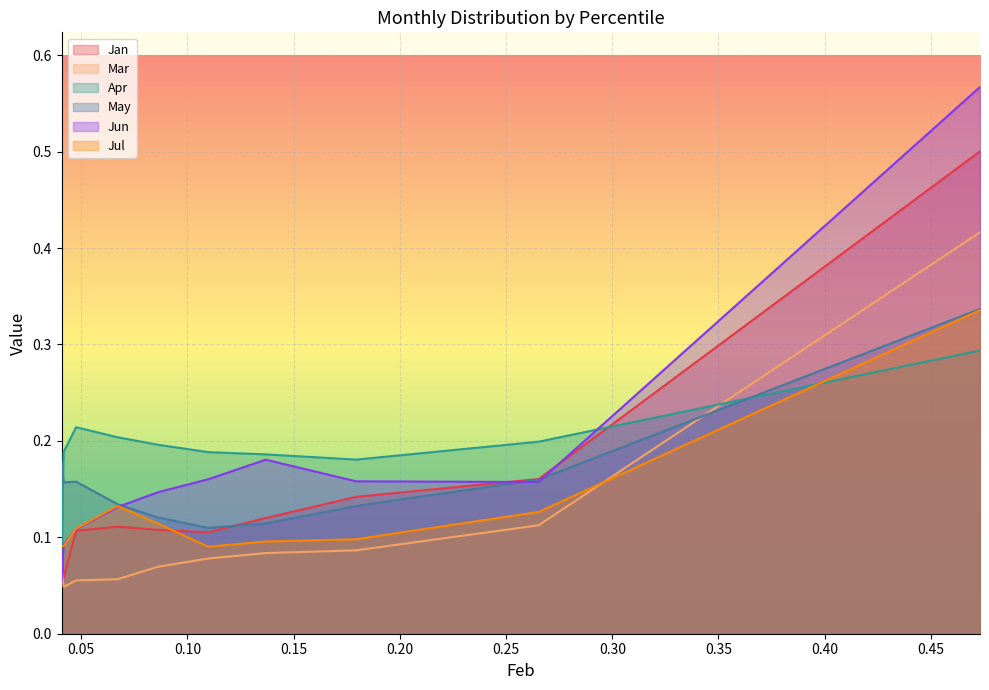

How many lines are shown in the chart?

6